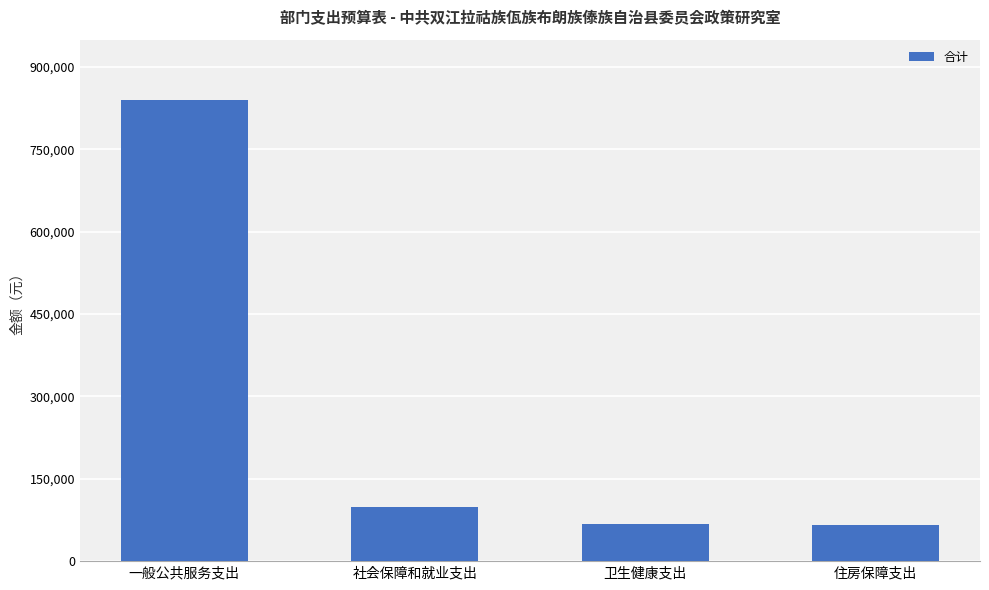

What is the value of the 3rd bar from the left?

66875.7